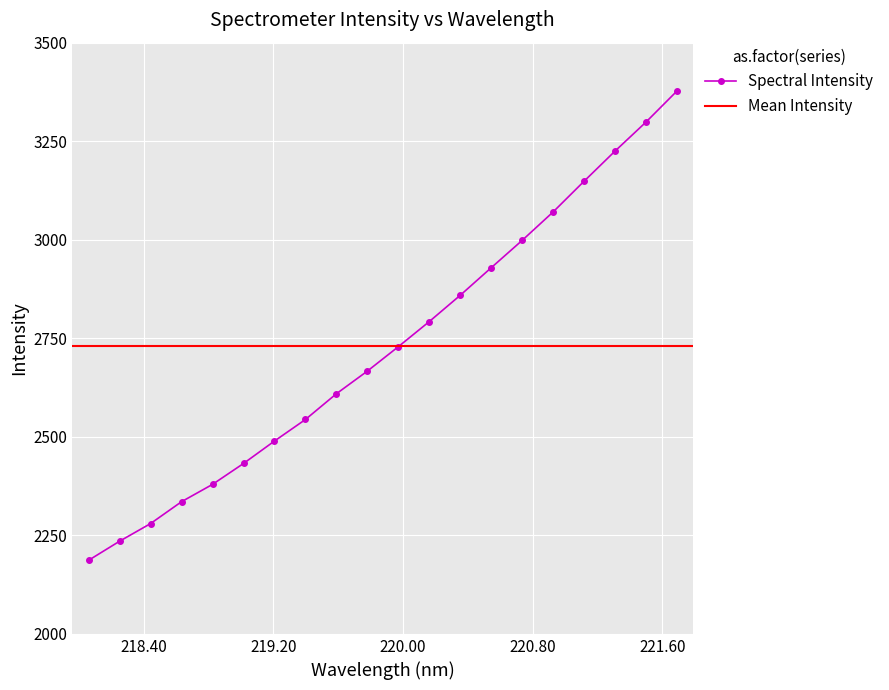

What is the difference between the maximum and second lowest values?

1141.9